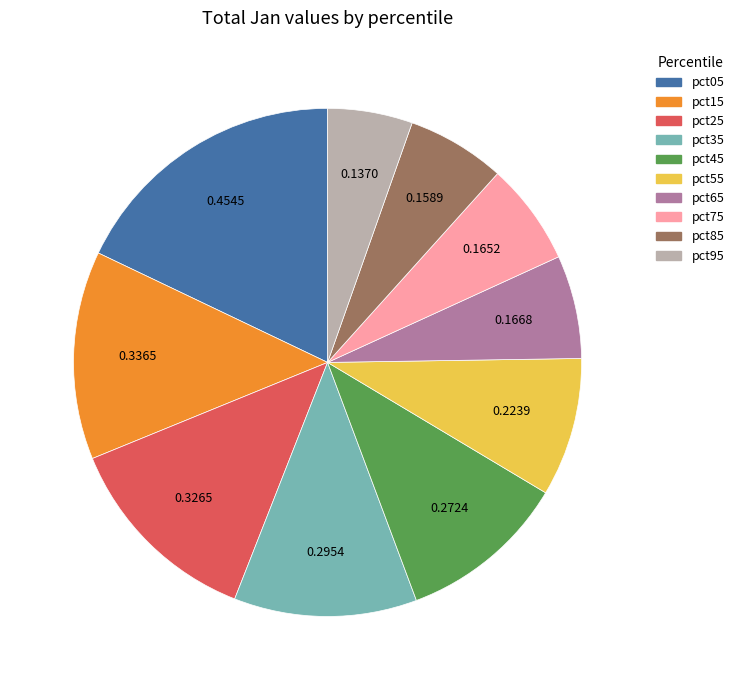

Which category has the smallest portion of the pie?

pct95